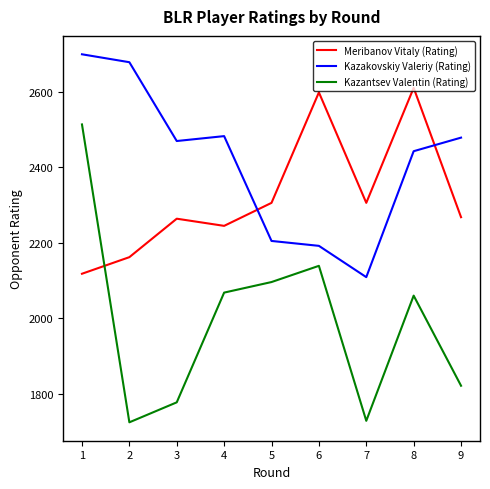

How many interior local valleys does the Meribanov Vitaly (Rating) series have?

2